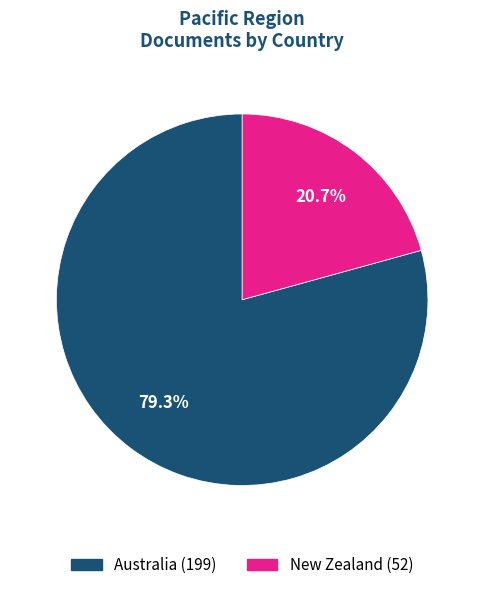

Which slice is the largest?

Australia